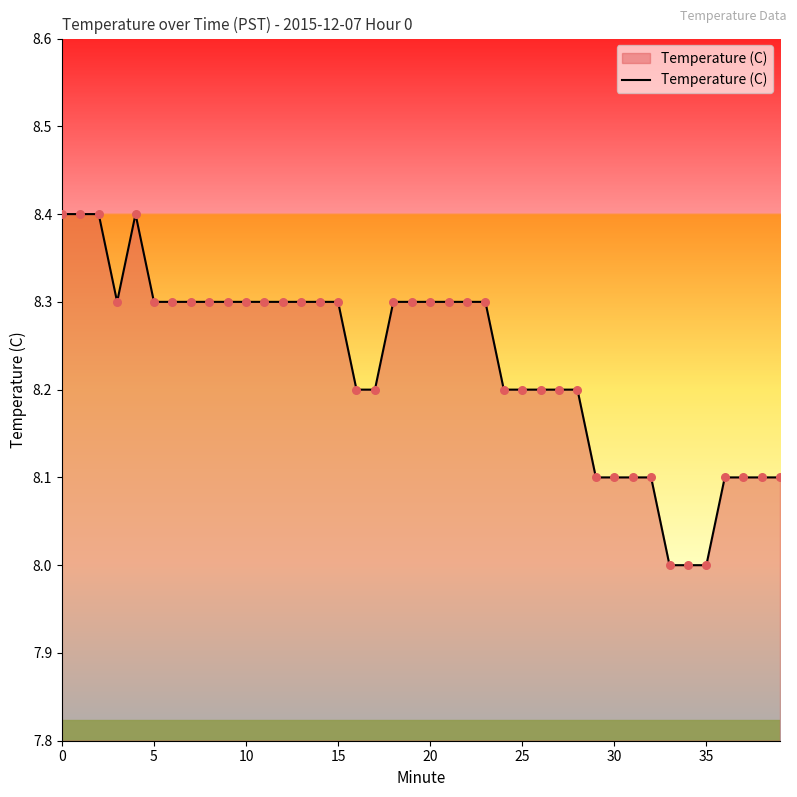

What is the difference between the maximum and minimum values?

0.4